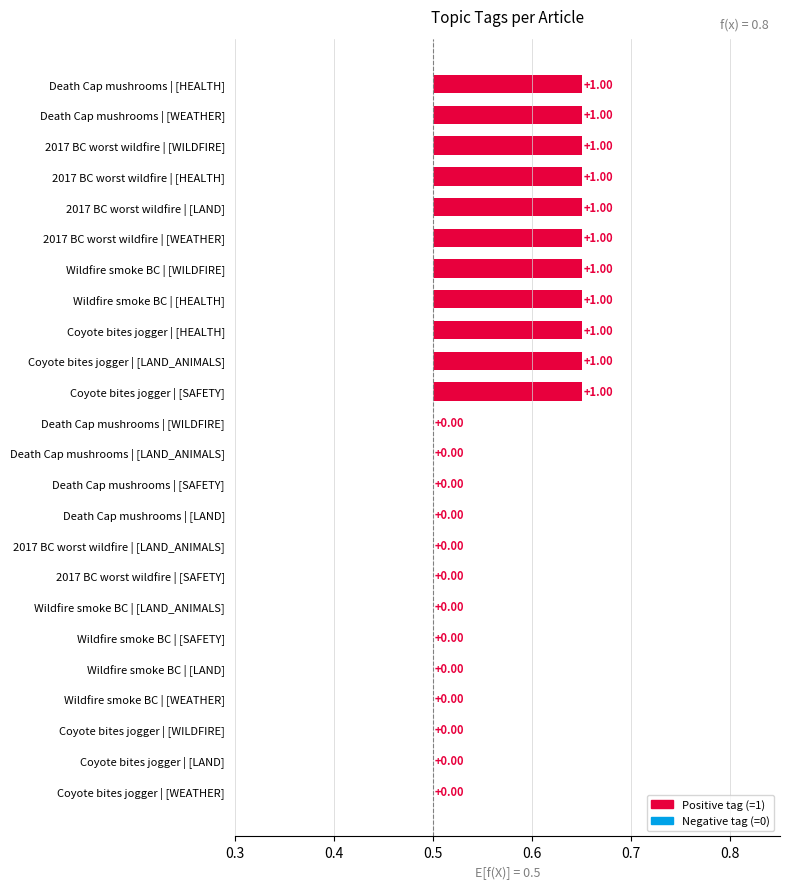

List the labels in order of WEATHER value, largest first.

2017 BC worst wildfire, Death Cap mushrooms, Coyote bites jogger, Wildfire smoke BC